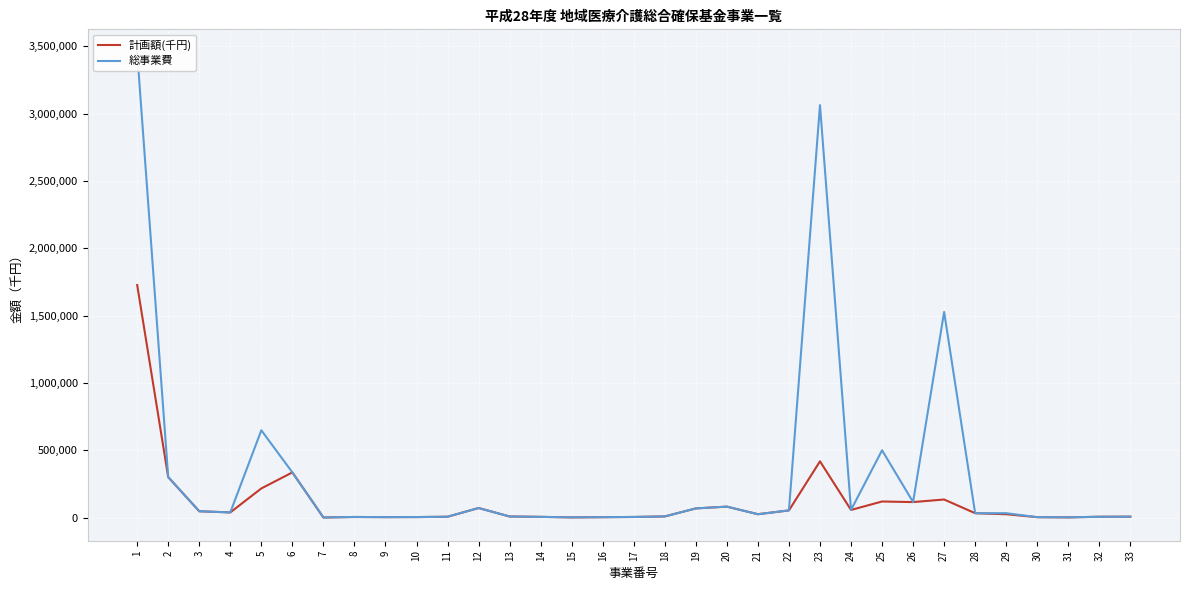

Which series has the largest total across all categories?

総事業費